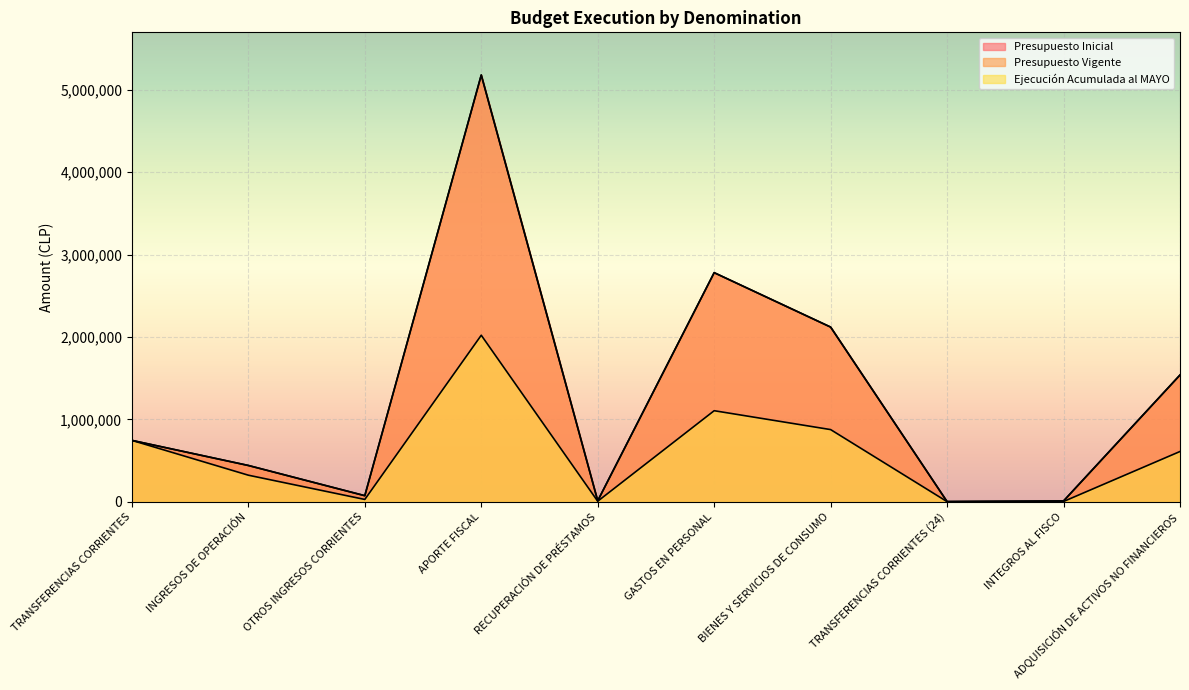

At which label does Presupuesto Inicial first exceed 745902?

APORTE FISCAL